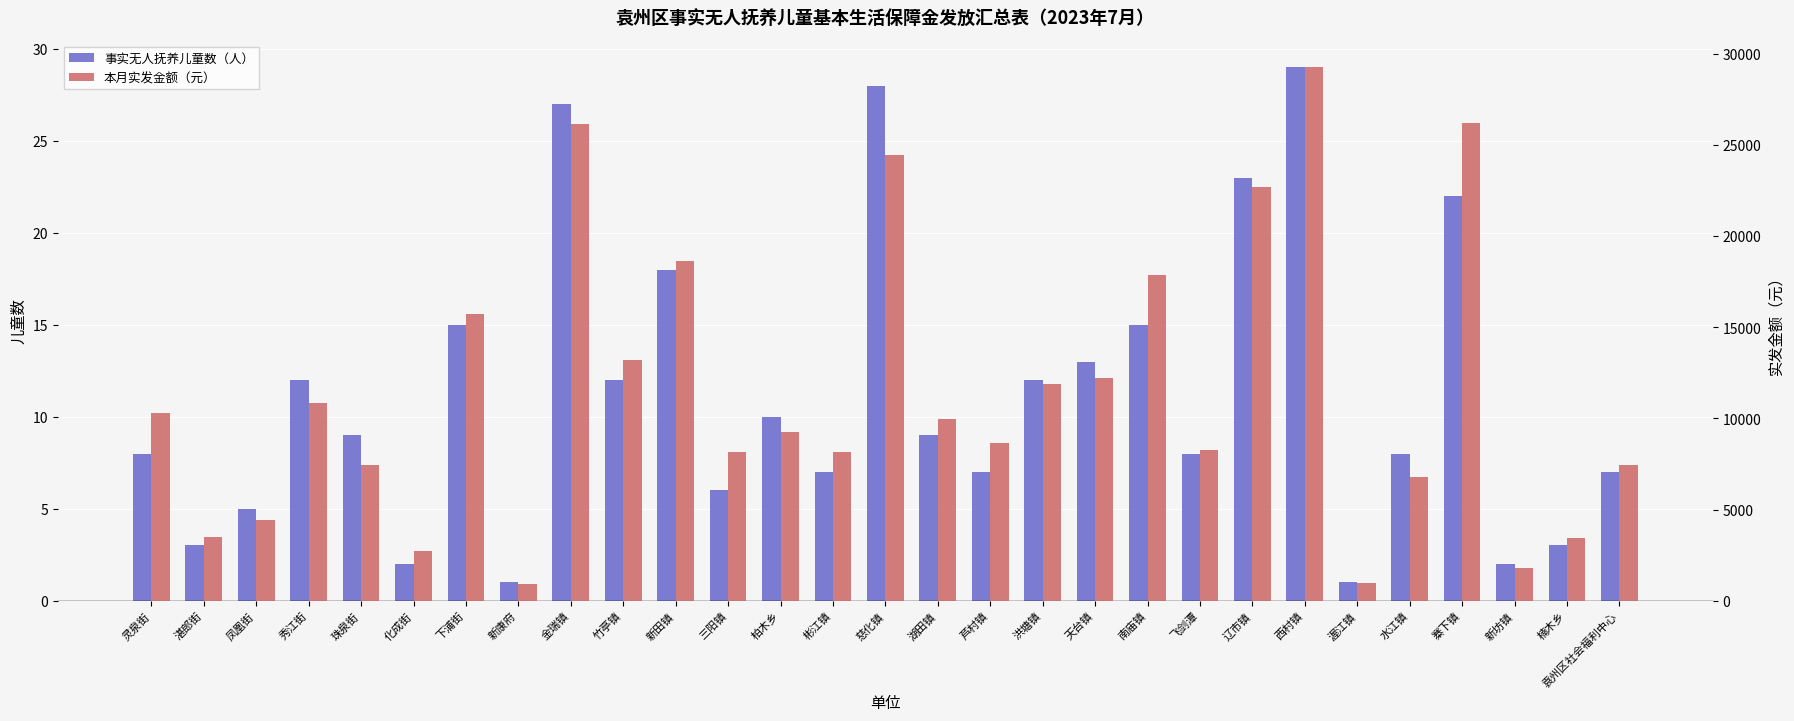

Reading left to right, extract all data points from this chart.

事实无人抚养儿童数（人）: 8	3	5	12	9	2	15	1	27	12	18	6	10	7	28	9	7	12	13	15	8	23	29	1	8	22	2	3	7
本月实发金额（元）: 10280	3480	4405	10865	7450	2720	15710	930	26160	13210	18635	8160	9265	8180	24465	9945	8660	11860	12220	17860	8260	22705	29253	945	6780	26190	1770	3460	7440